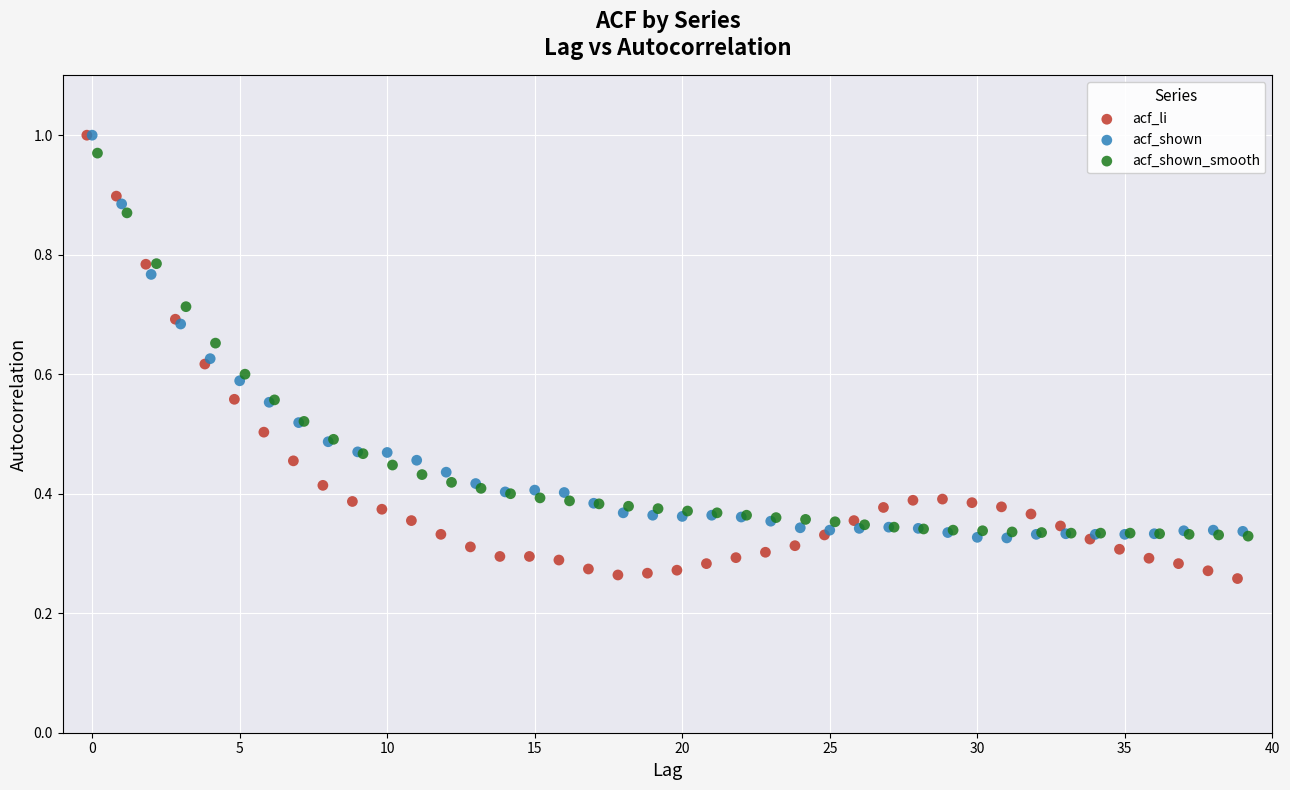

Which series contains the lowest Y value?

acf_li